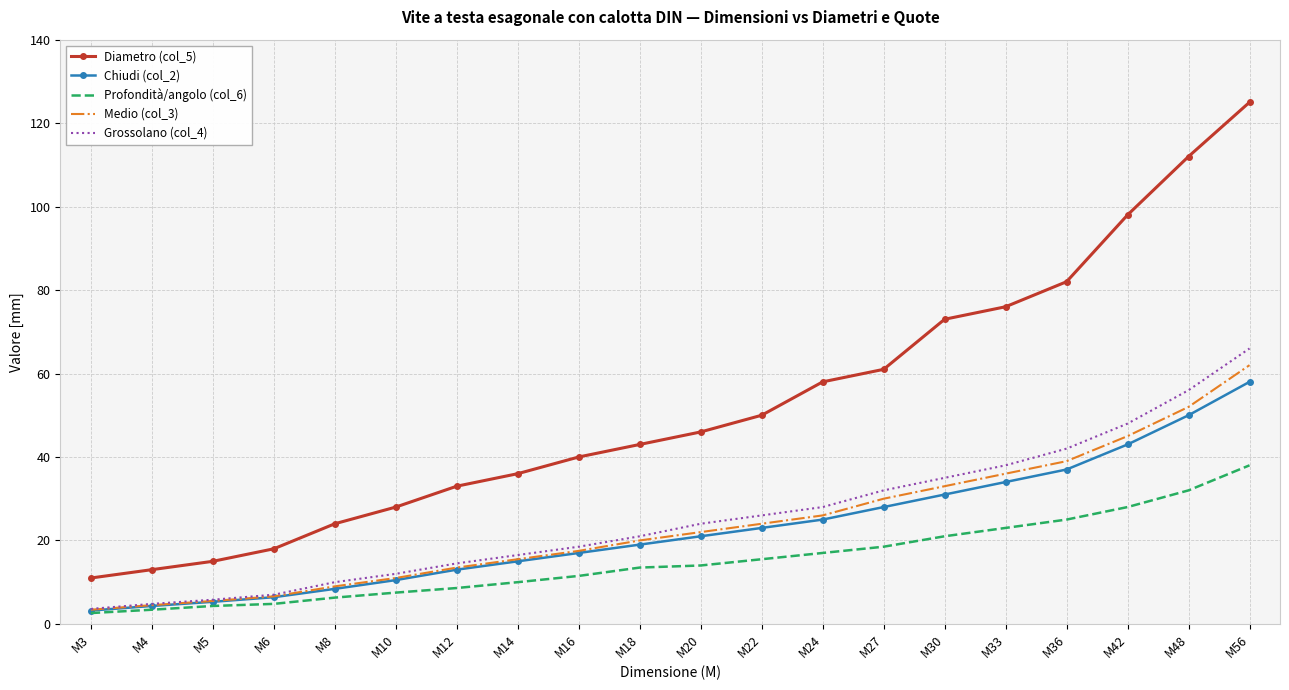

True or false: Diametro (col_5) and Grossolano (col_4) cross at least once.

False